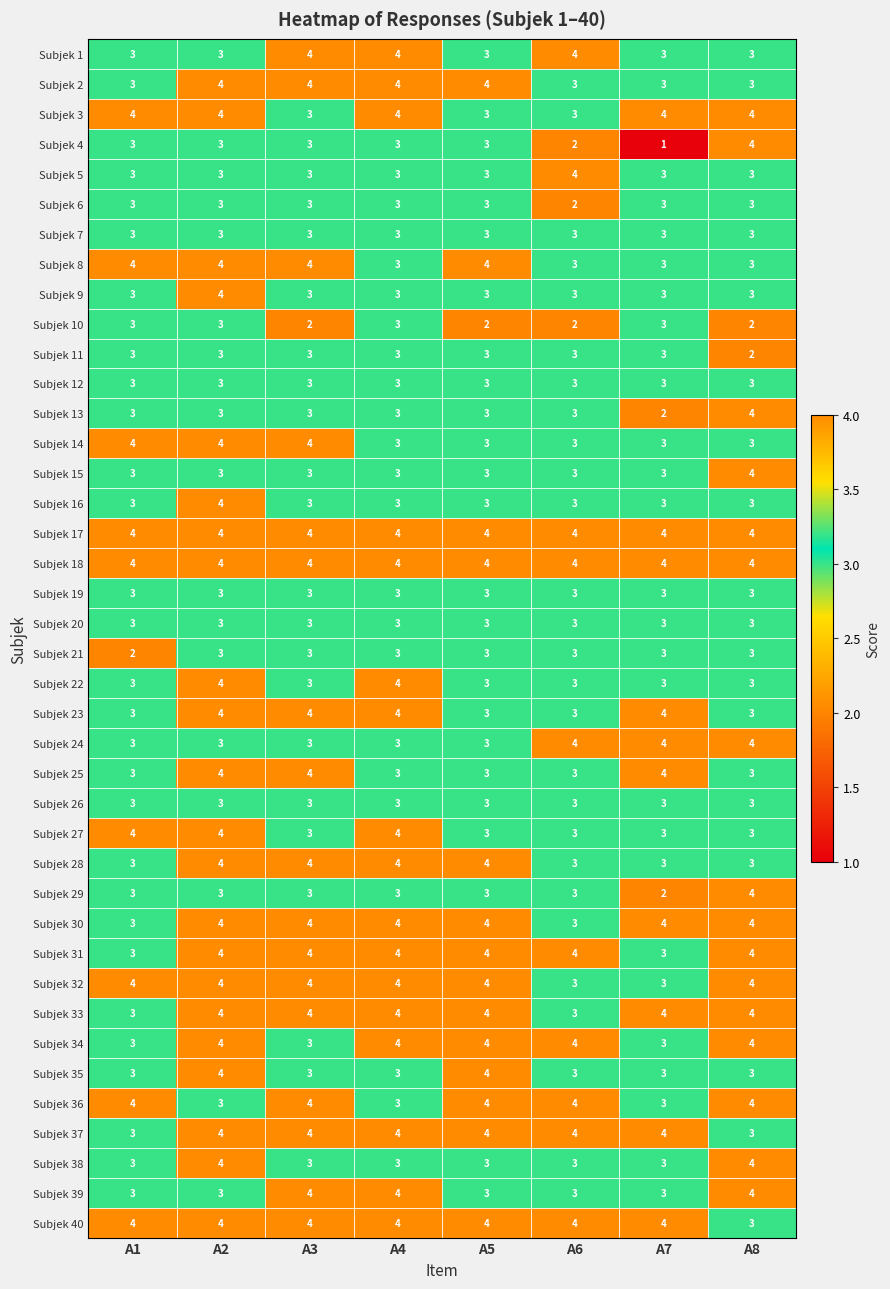

What is the average value of the Subjek 11 series?

3